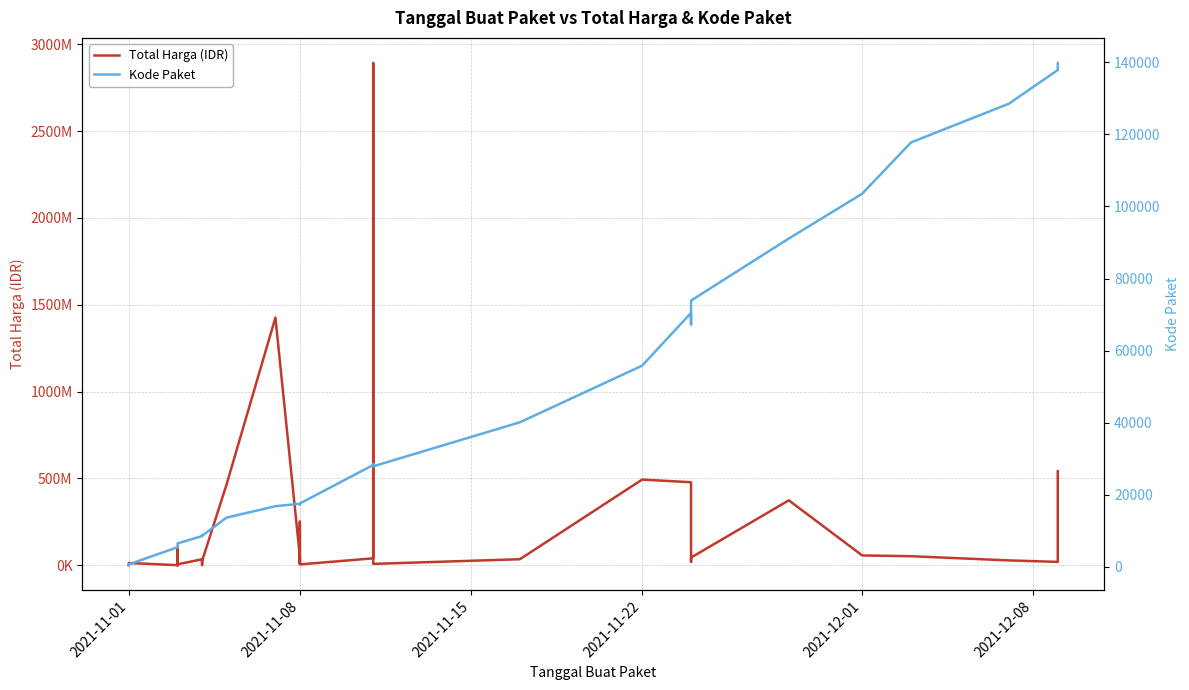

What is the value of the Kode Paket point at the 29th from the left?

73894